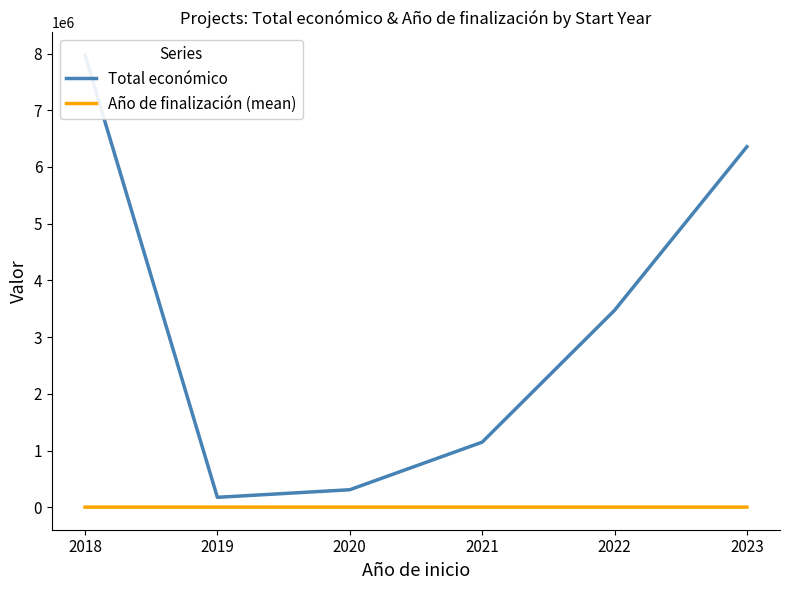

Between 2018 and 2023, which series saw the biggest shift?

Total económico